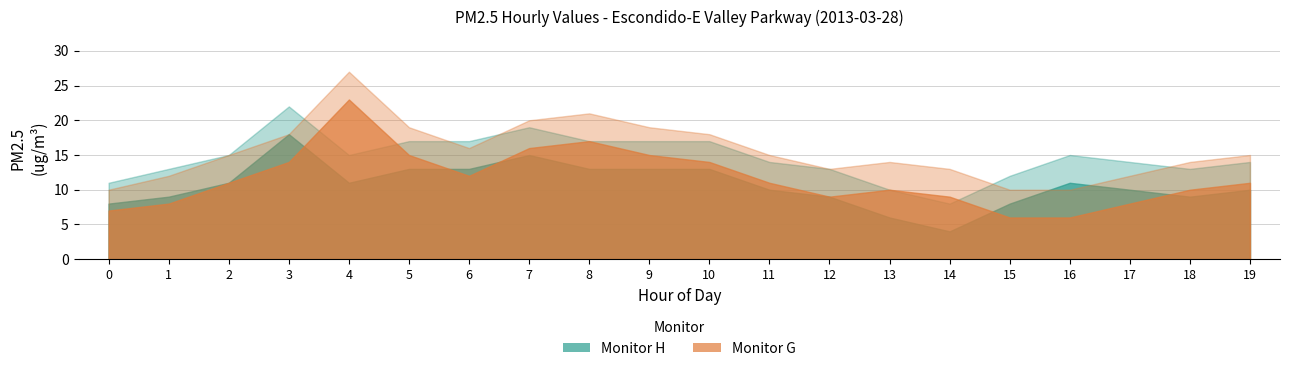

What is the greatest value displayed?

27